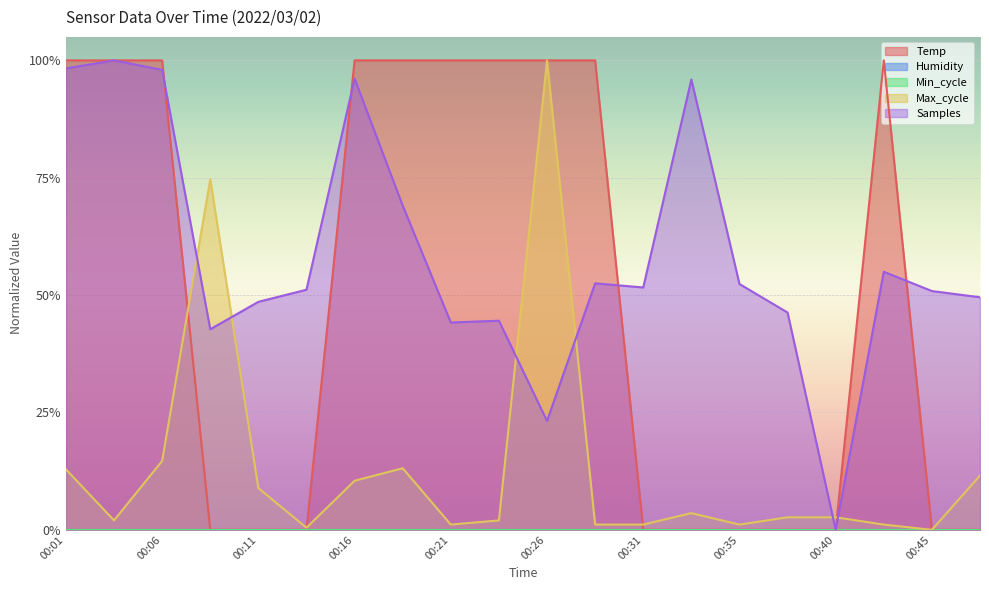

At which category does Samples reach its first local valley?

00:09